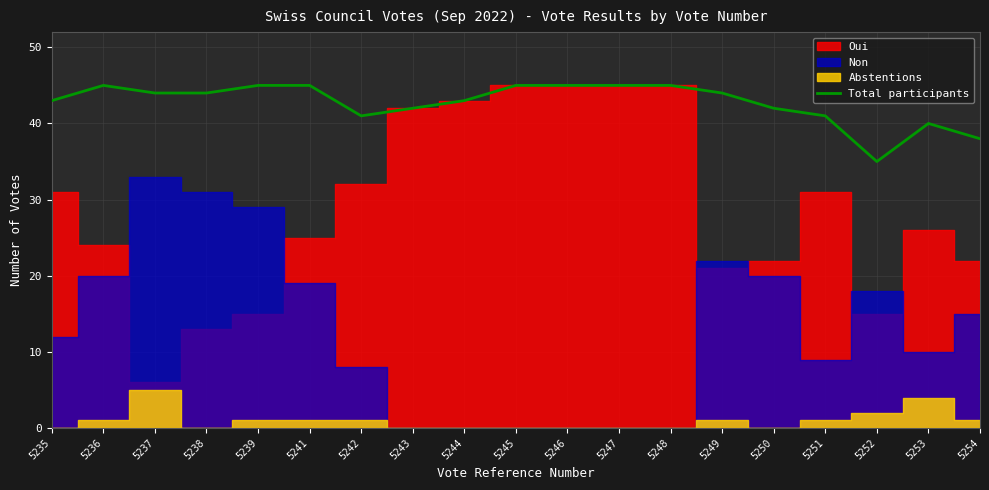

Which category has the highest value across all series?

5236